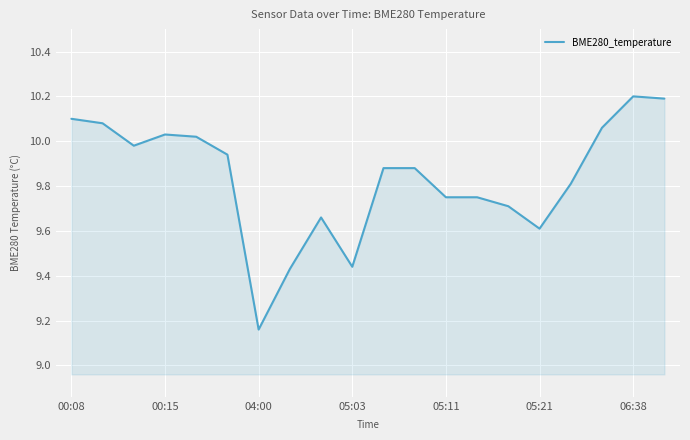

What is the maximum value shown in the chart?

10.2